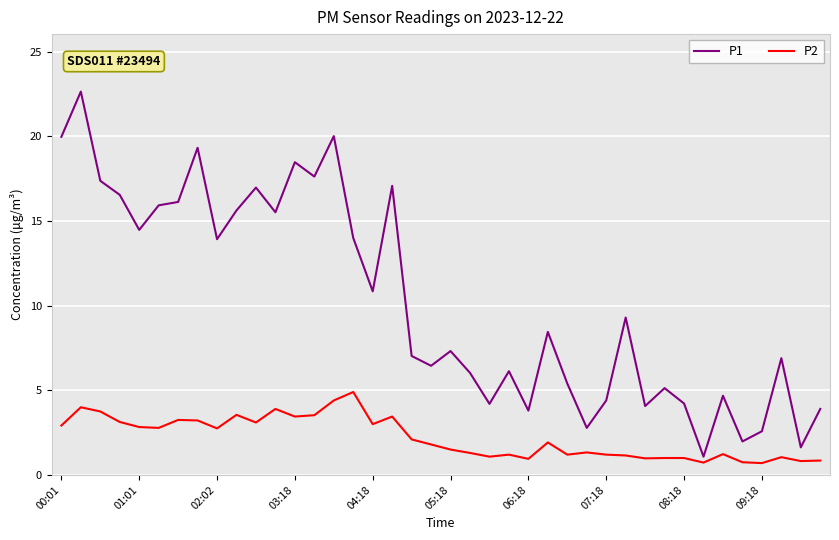

What is the difference between the maximum and minimum values in the P1 series?

21.6